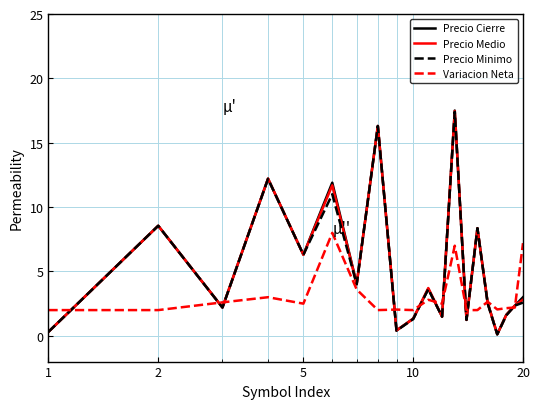

Which series has the widest spread of values?

Precio Cierre